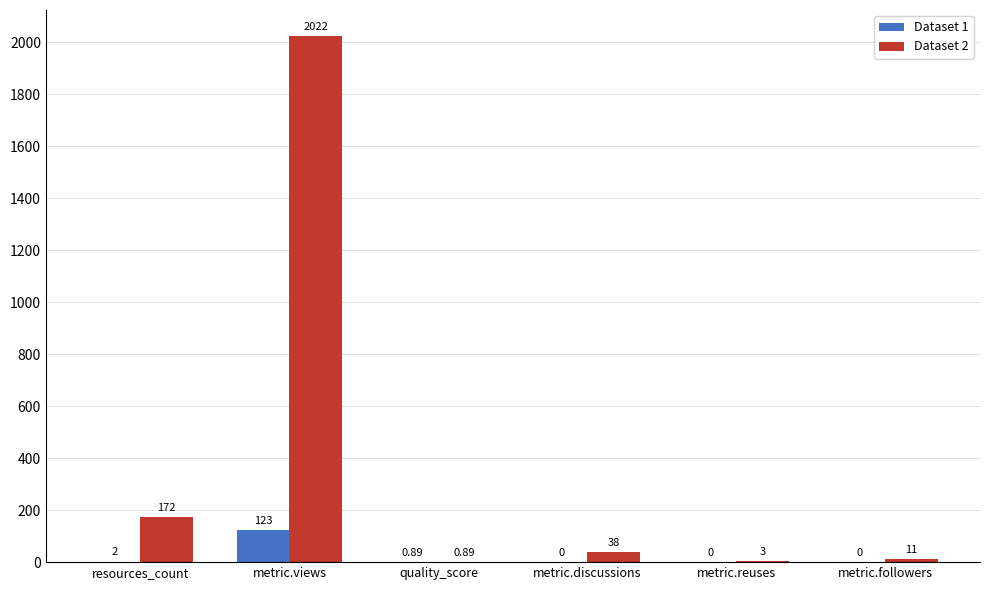

Between resources_count and metric.discussions, which series saw the biggest shift?

Dataset 2